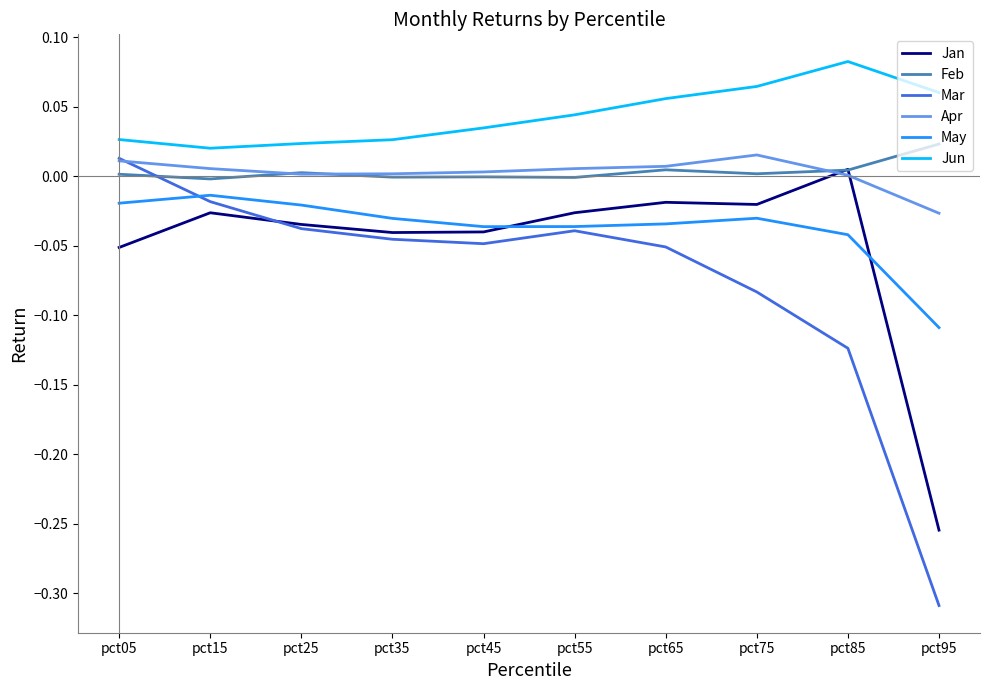

Which series has the largest total across all categories?

Jun